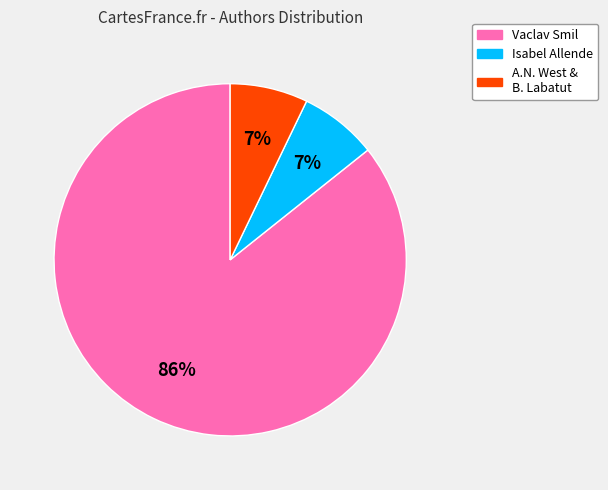

To the nearest percent, what is the difference between the largest and smallest slice percentages?

79%